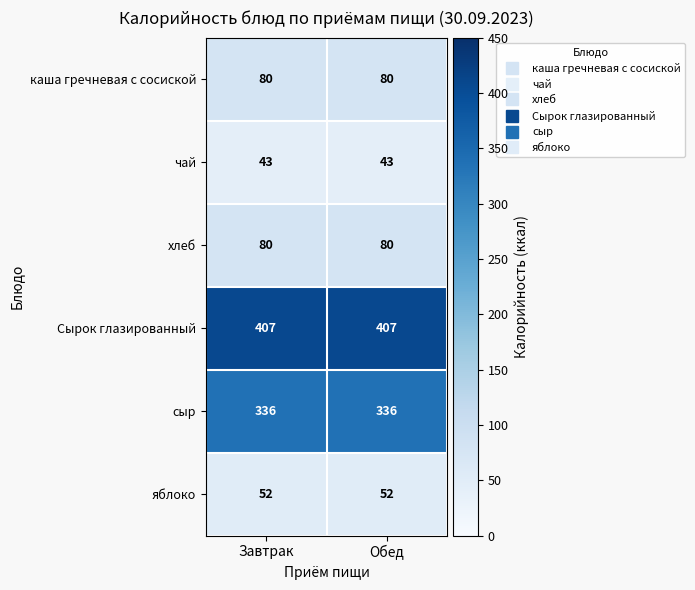

What is the total value across all series at Завтрак?

998